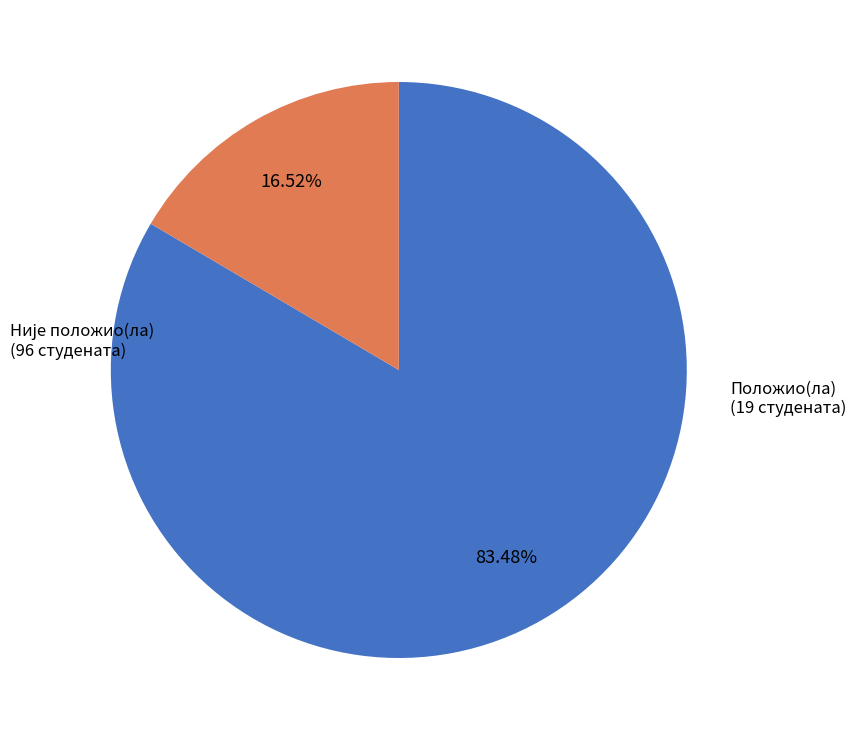

To the nearest percent, what is the combined percentage of Није положио(ла) and Положио(ла)?

100%